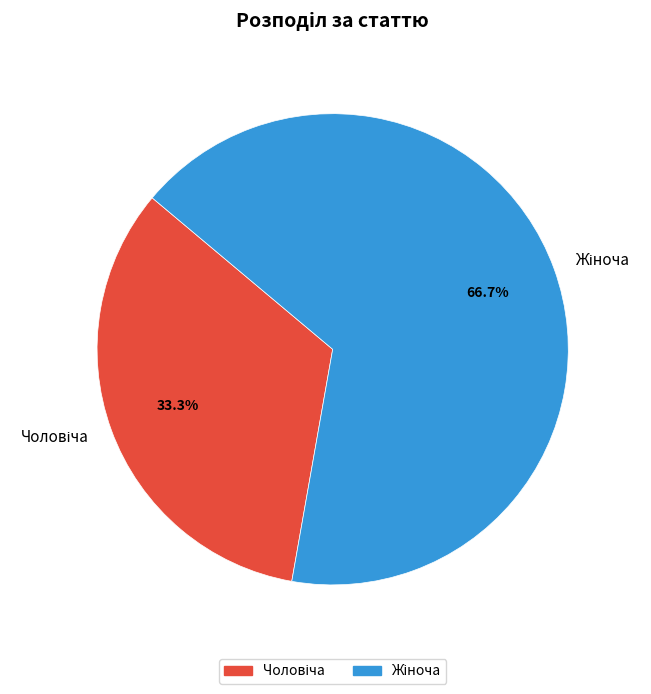

Is there a majority slice in this chart?

Yes